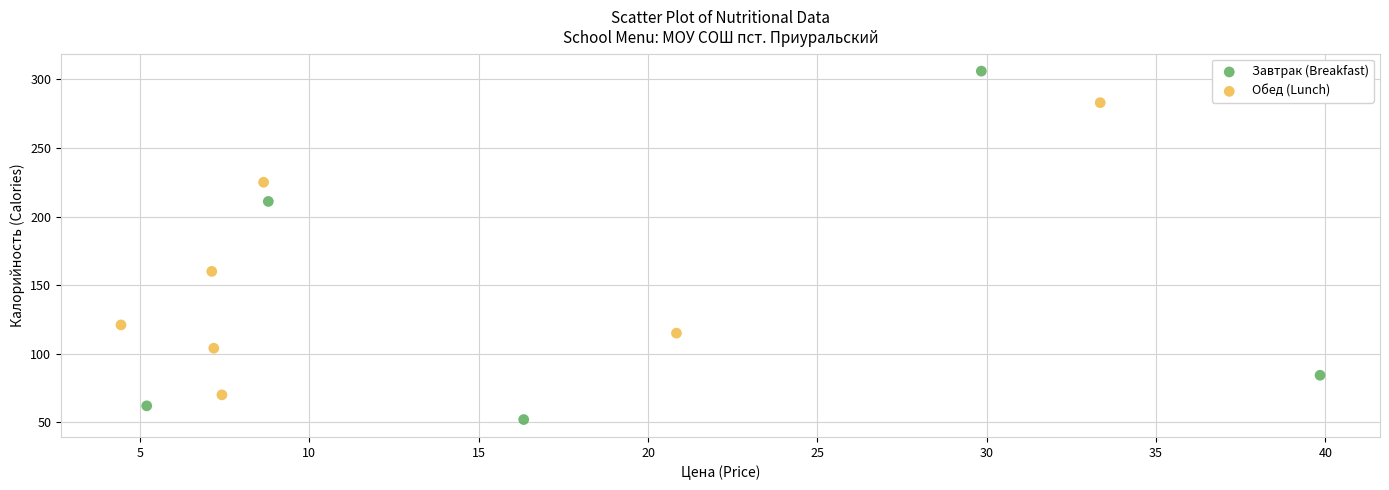

Which series contains the lowest Y value?

Завтрак (Breakfast)